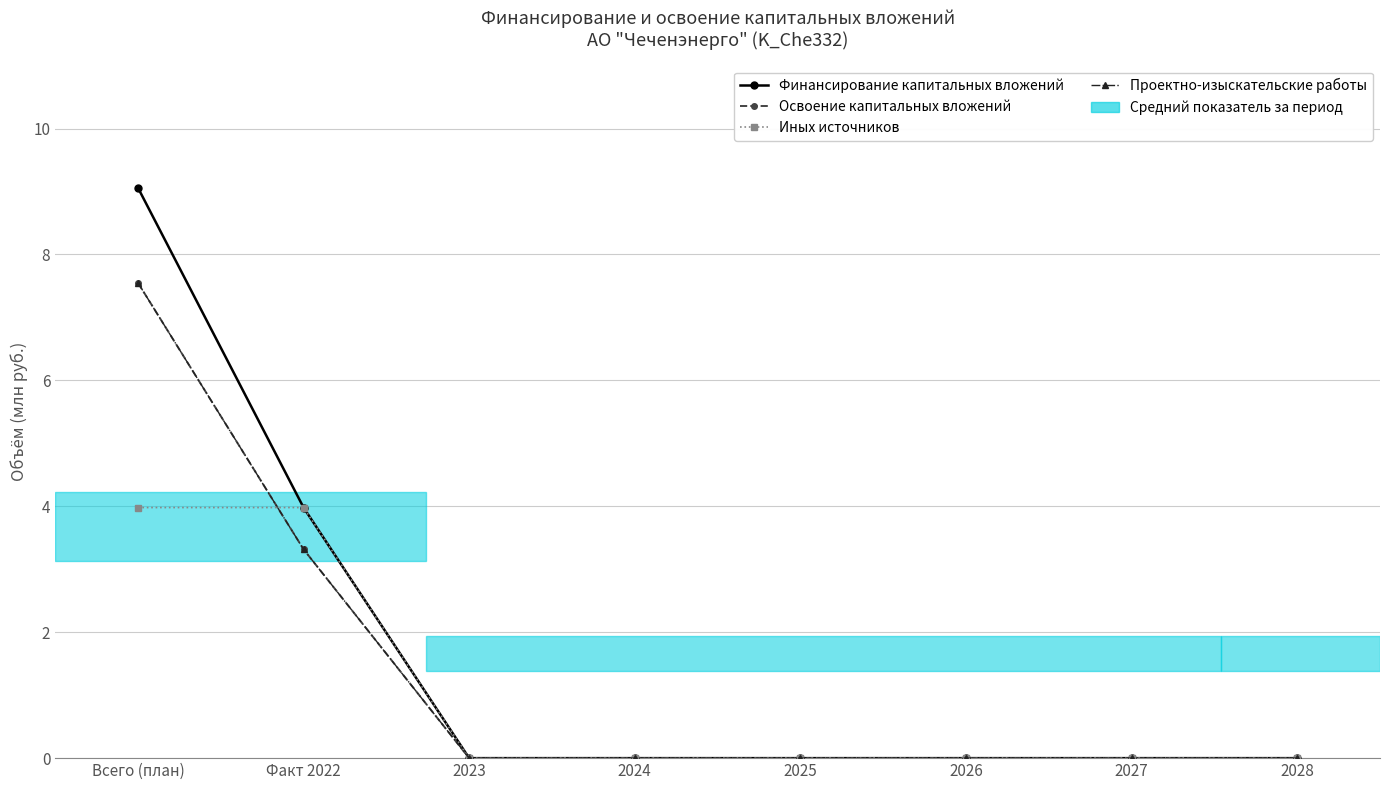

What position from the right is 2026?

3